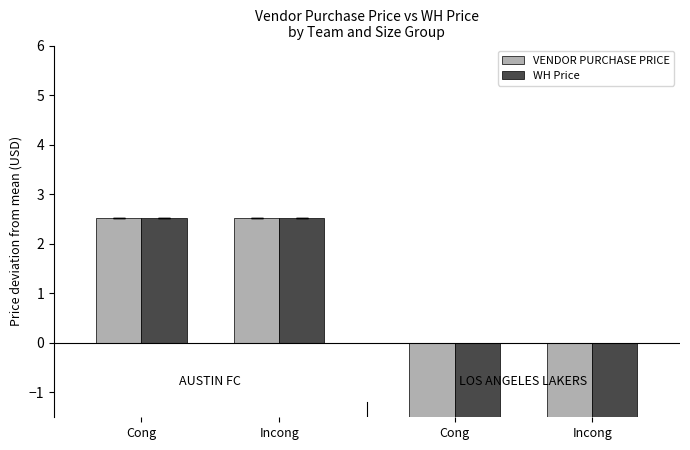

What is the difference between the maximum and minimum values in the VENDOR PURCHASE PRICE series?

5.0